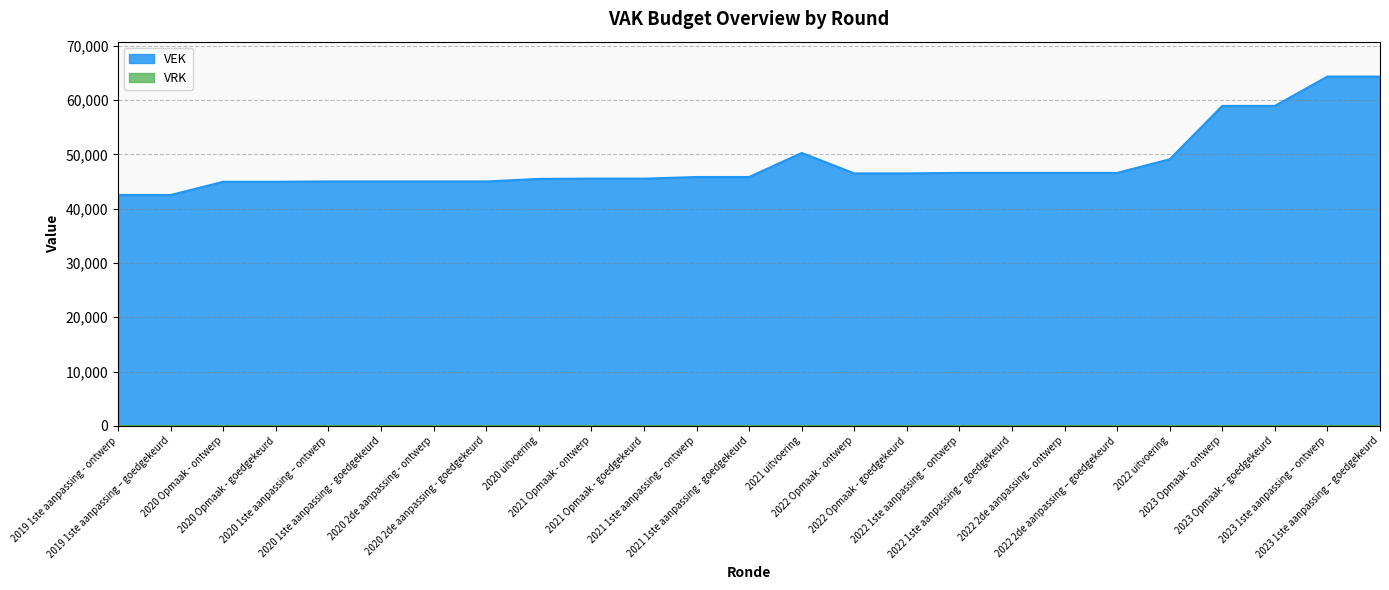

The chart shows a value of 46589 at 2022 1ste aanpassing – goedgekeurd. True or false?

True